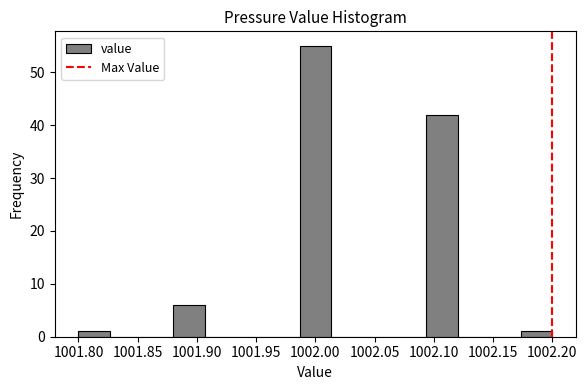

Reading left to right, transcribe this chart: for each bar, give the range it covers on the x-axis and its height. Neither the bar edges nor the heights are printed on the chart, so give them approximately, as read against the axes.

1001.800 to 1001.825: 1
1001.825 to 1001.855: 0
1001.855 to 1001.880: 0
1001.880 to 1001.905: 6
1001.905 to 1001.935: 0
1001.935 to 1001.960: 0
1001.960 to 1001.985: 0
1001.985 to 1002.015: 55
1002.015 to 1002.040: 0
1002.040 to 1002.065: 0
1002.065 to 1002.095: 0
1002.095 to 1002.120: 42
1002.120 to 1002.145: 0
1002.145 to 1002.175: 0
1002.175 to 1002.200: 1